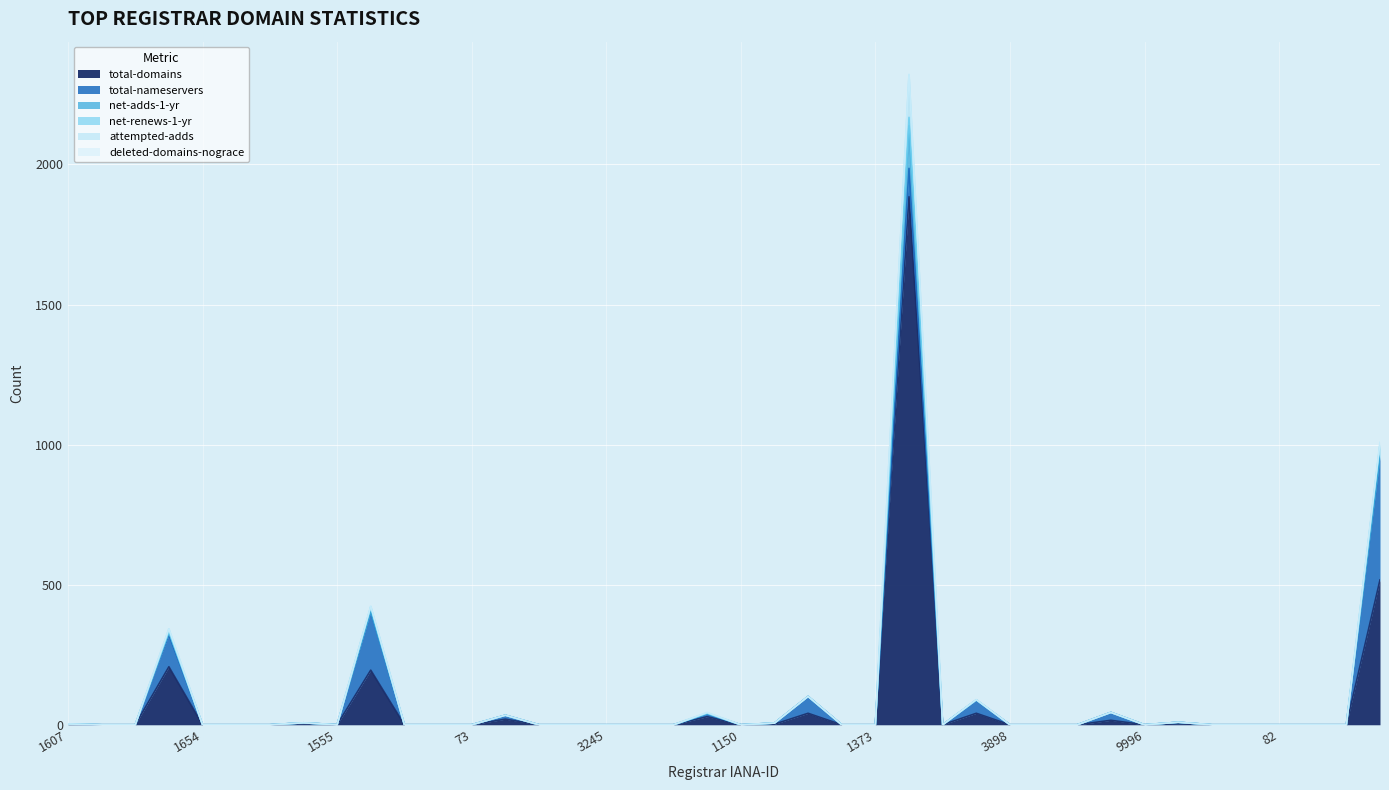

Rank the series at 3245 from highest to lowest value.

total-domains, total-nameservers, net-adds-1-yr, net-renews-1-yr, attempted-adds, deleted-domains-nograce